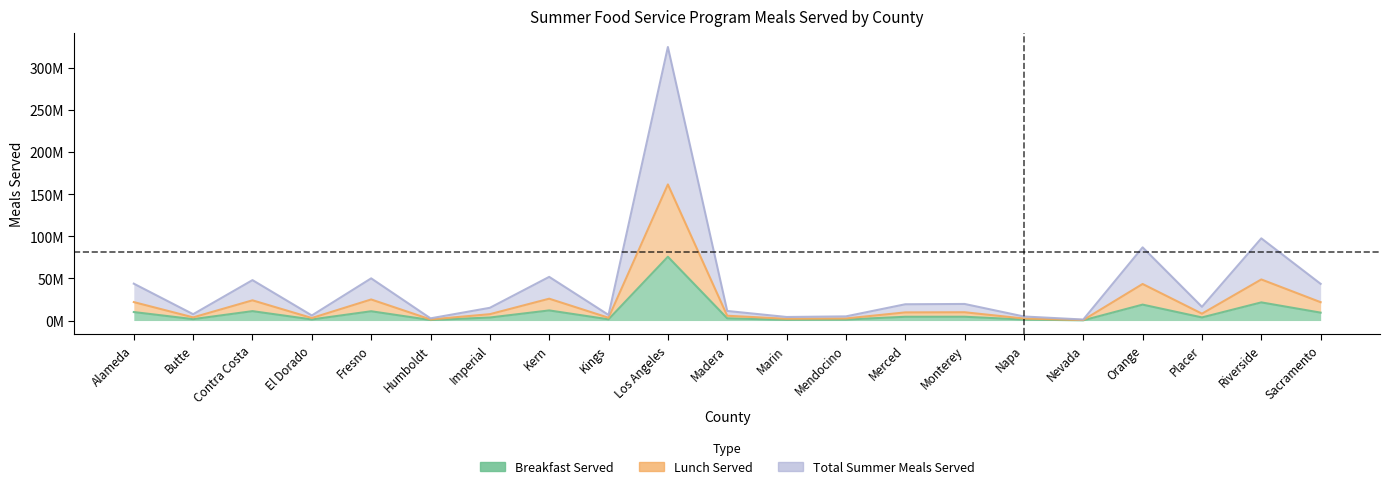

At which category is the sum across all series the highest?

Los Angeles